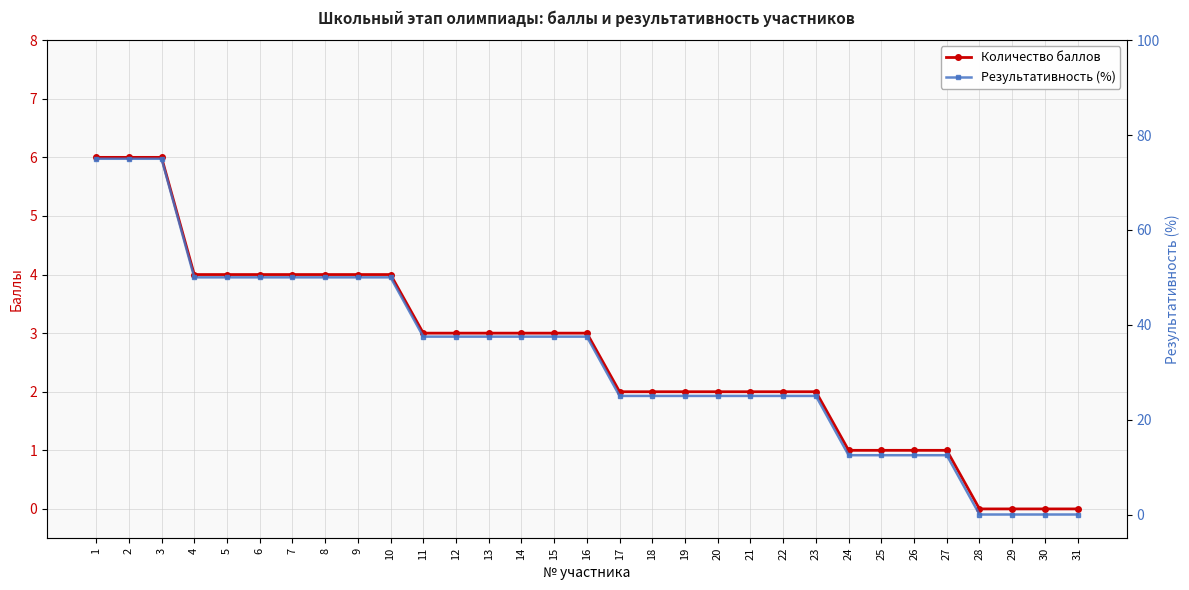

How many categories are shown in the chart?

31